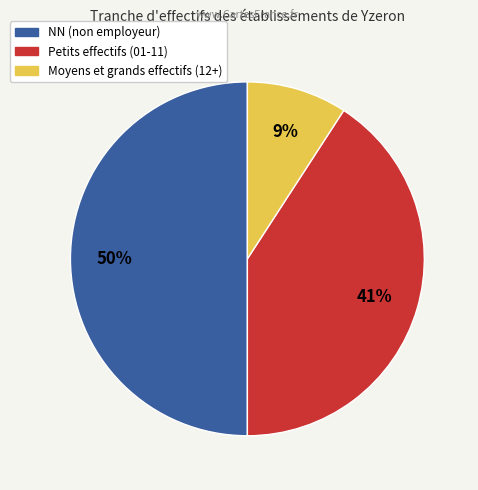

To the nearest percent, what is the average slice percentage?

33%